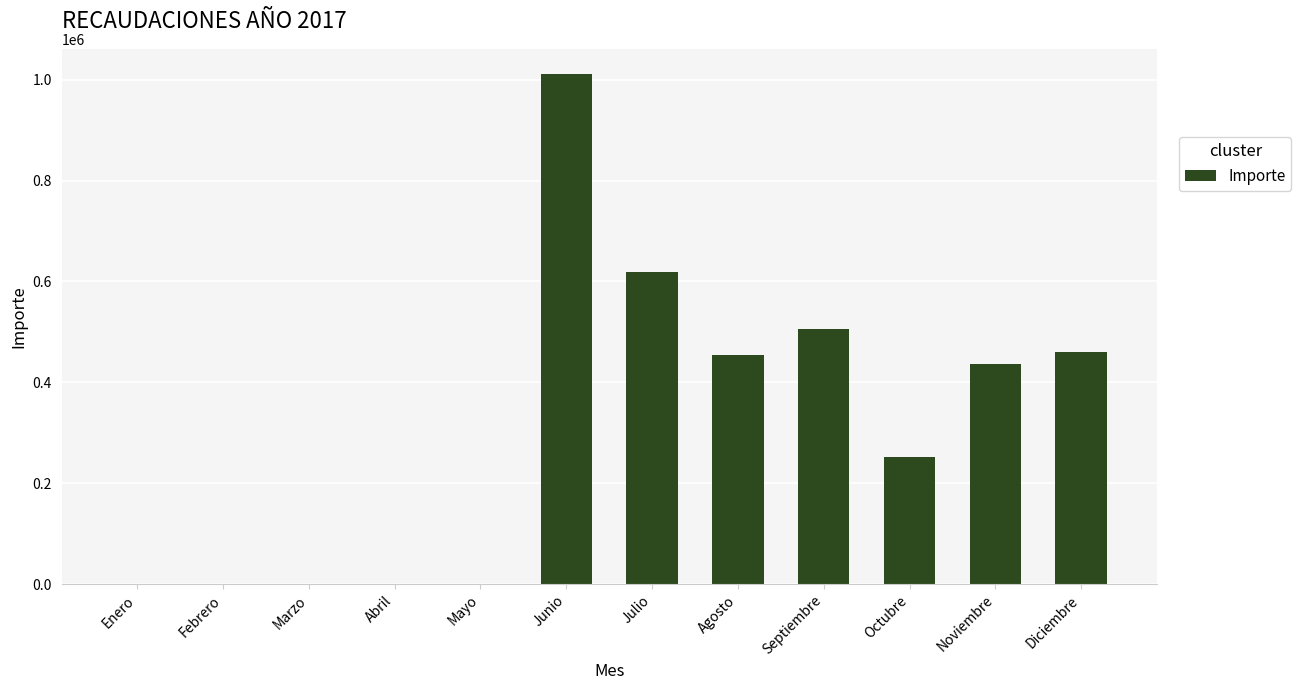

What is the sum of all values?

3738830